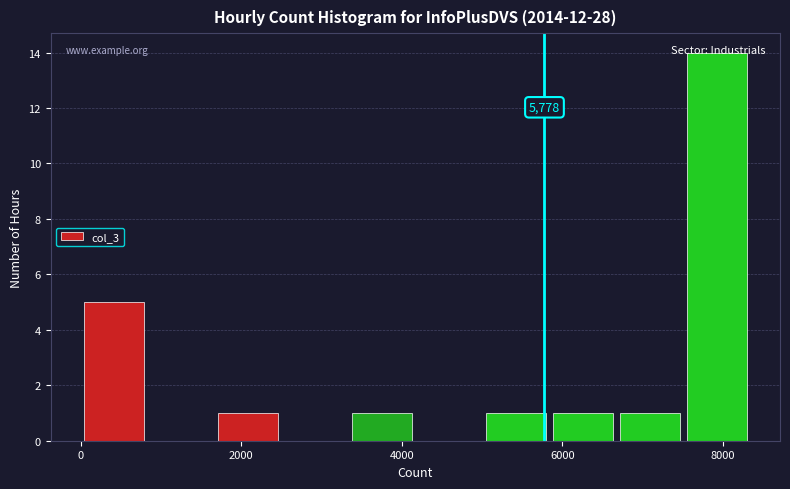

Over which range of the x-axis is the bar tallest?

7600 to 8400